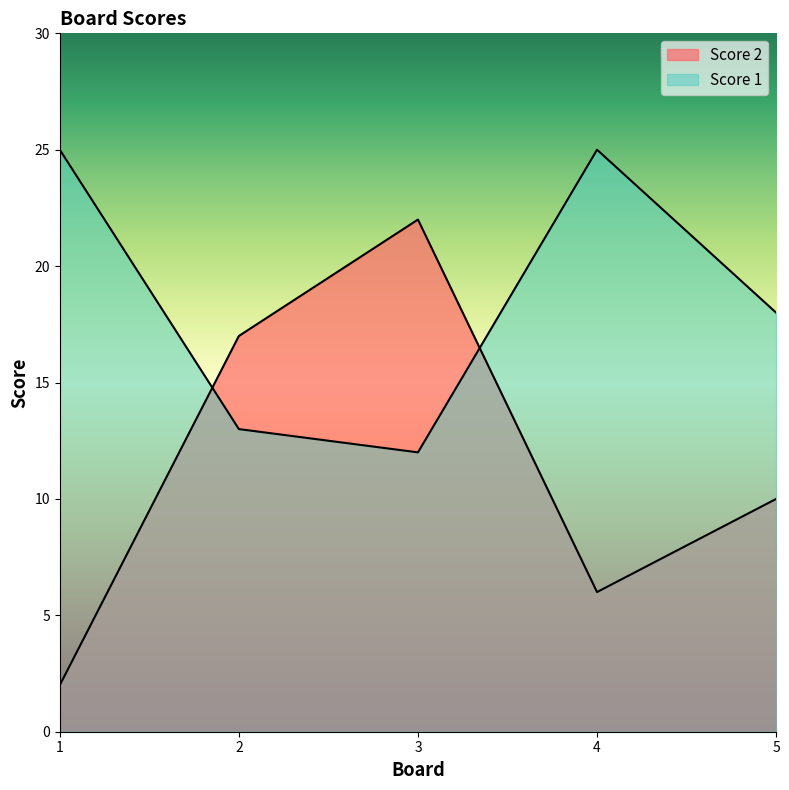

Which series changed the most between 2 and 3?

Score 2